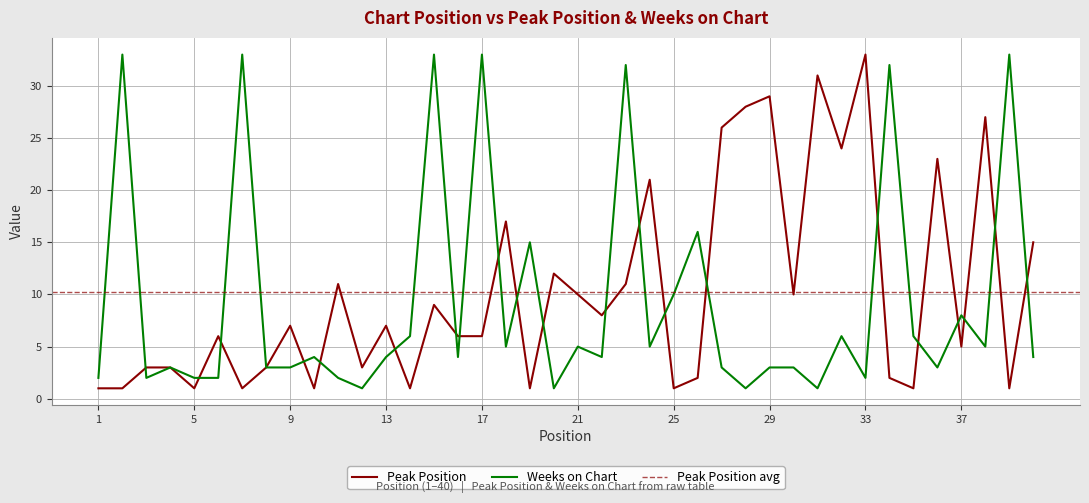

Between which two adjacent categories do Peak Position and Weeks on Chart first intersect?

2 and 3